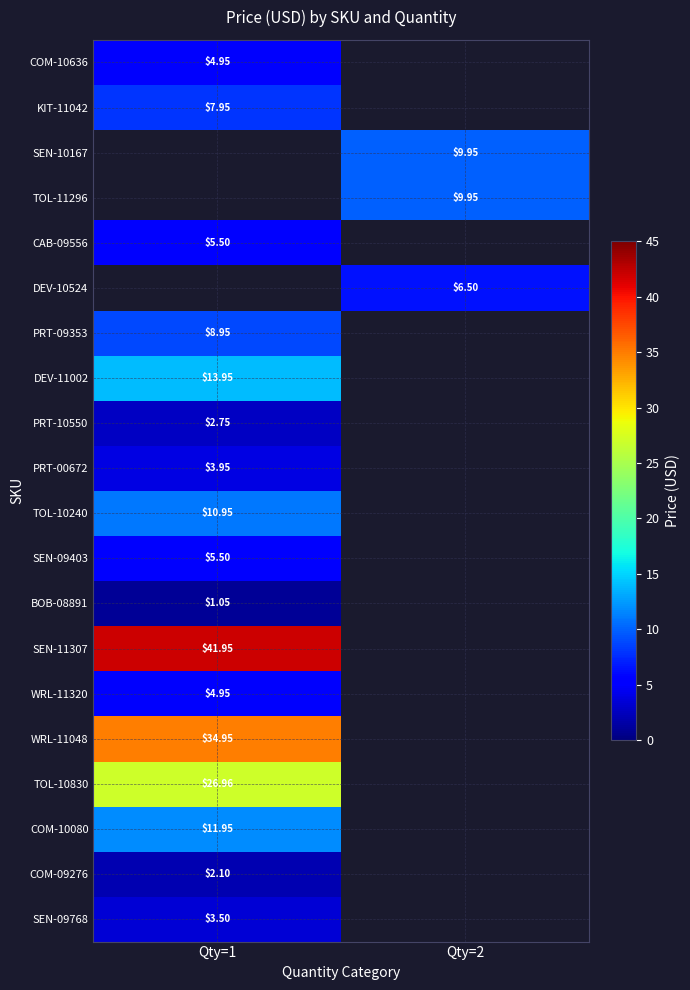

How many categories are shown in the chart?

2